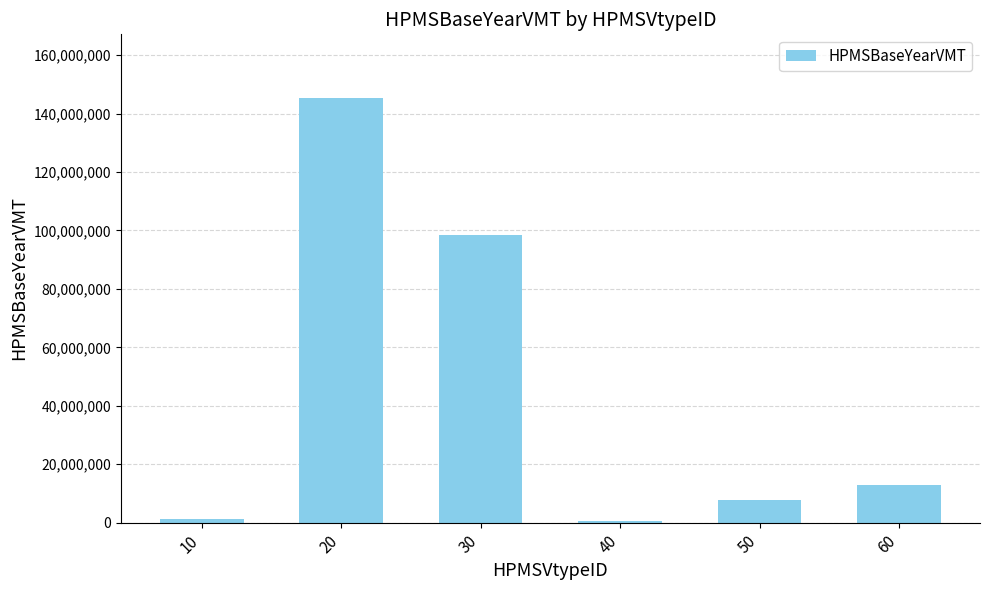

What is the difference between the maximum and minimum values?

144691977.5